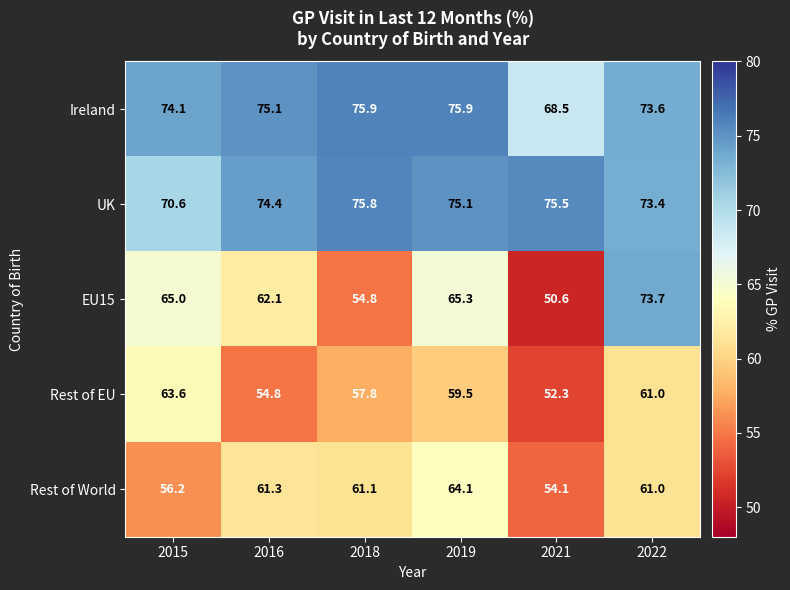

Count the number of data series in this chart.

5